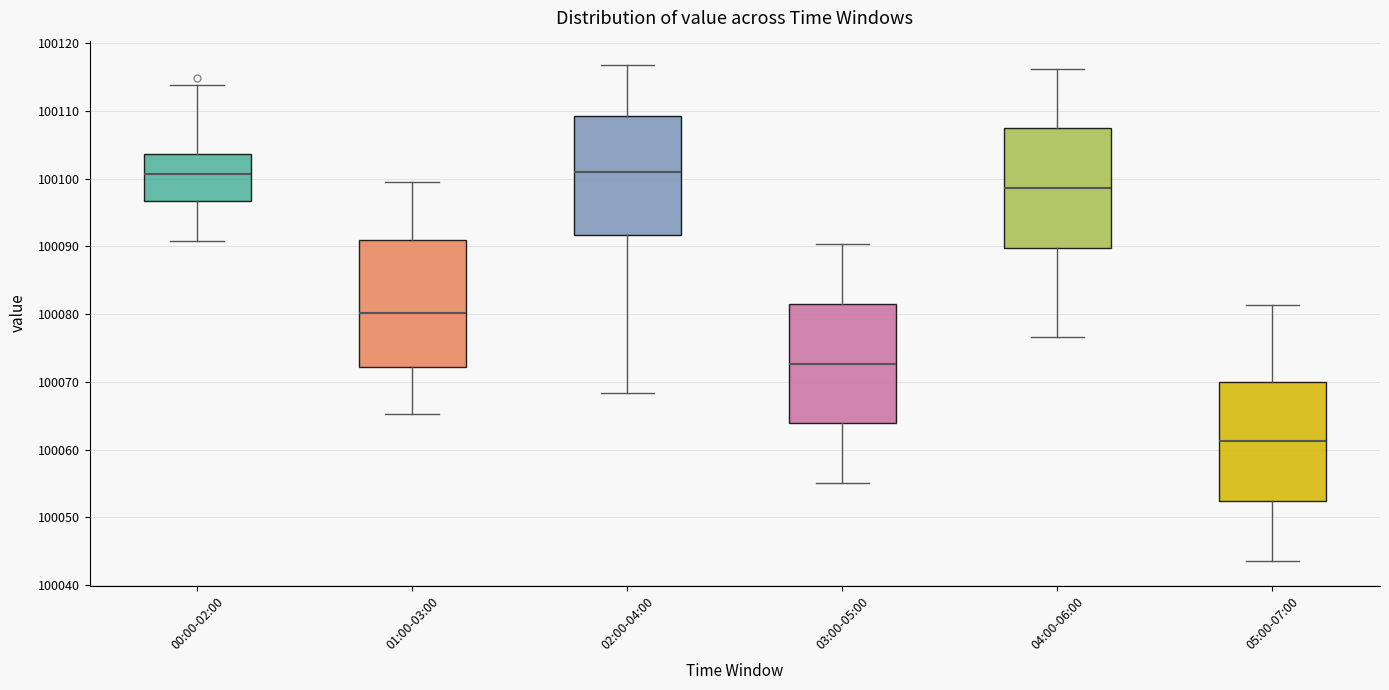

Which box is the tallest, from its lower edge to its upper edge?

01:00-03:00